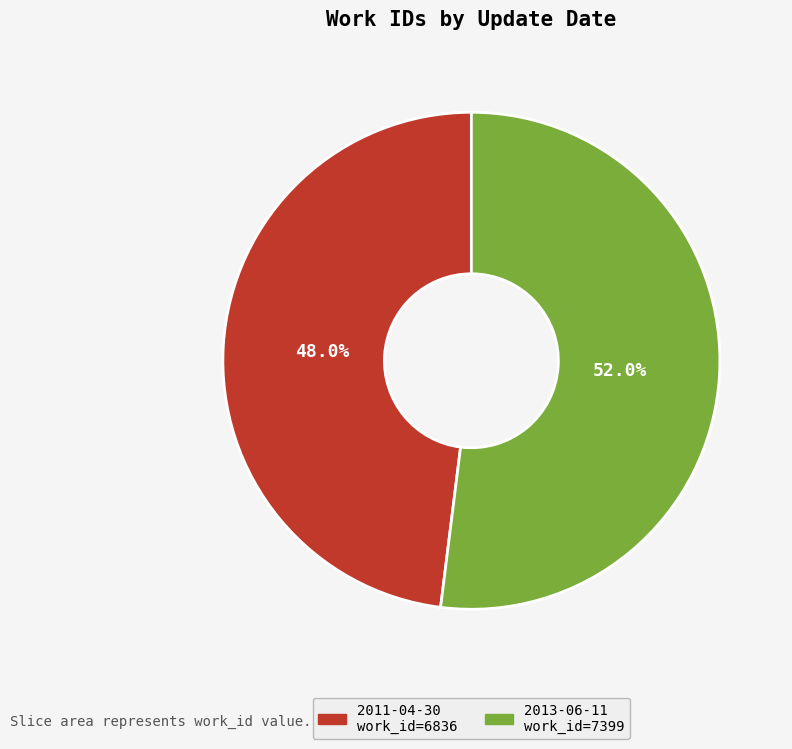

Is the sum of 2011-04-30 and 2013-06-11 greater than half?

Yes